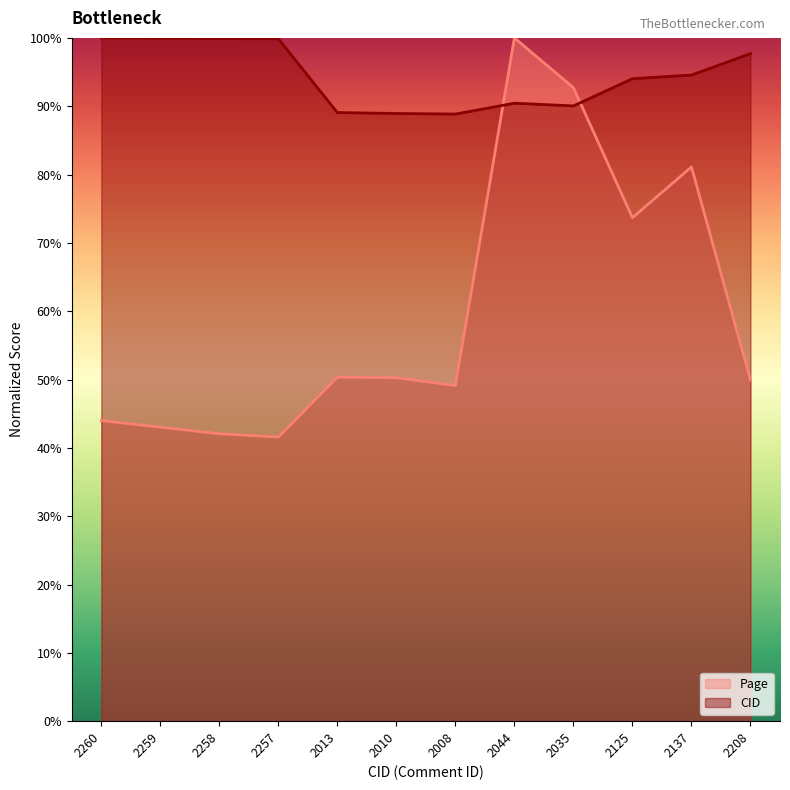

Which series has the largest total across all categories?

CID